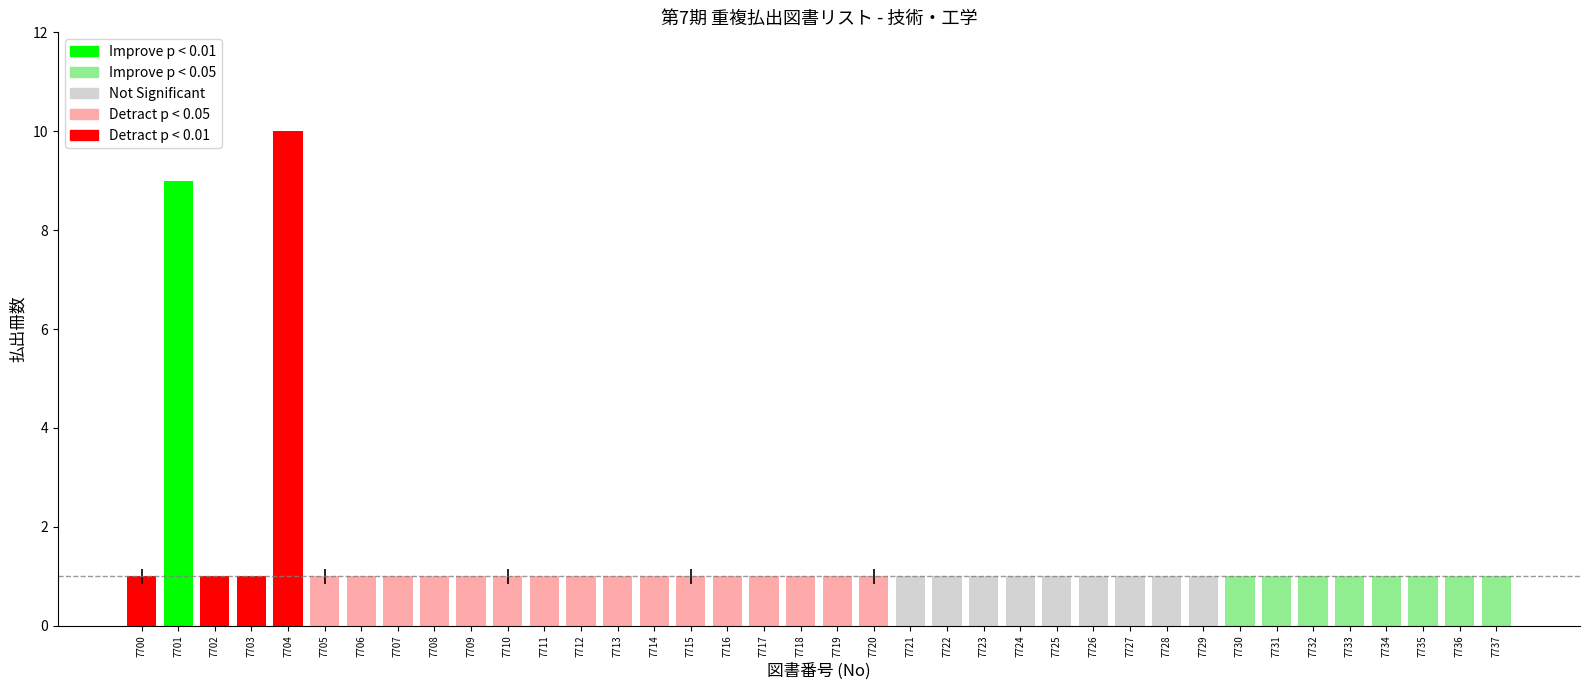

Reading left to right, transcribe all the data shown in this chart.

1	9	1	1	10	1	1	1	1	1	1	1	1	1	1	1	1	1	1	1	1	1	1	1	1	1	1	1	1	1	1	1	1	1	1	1	1	1